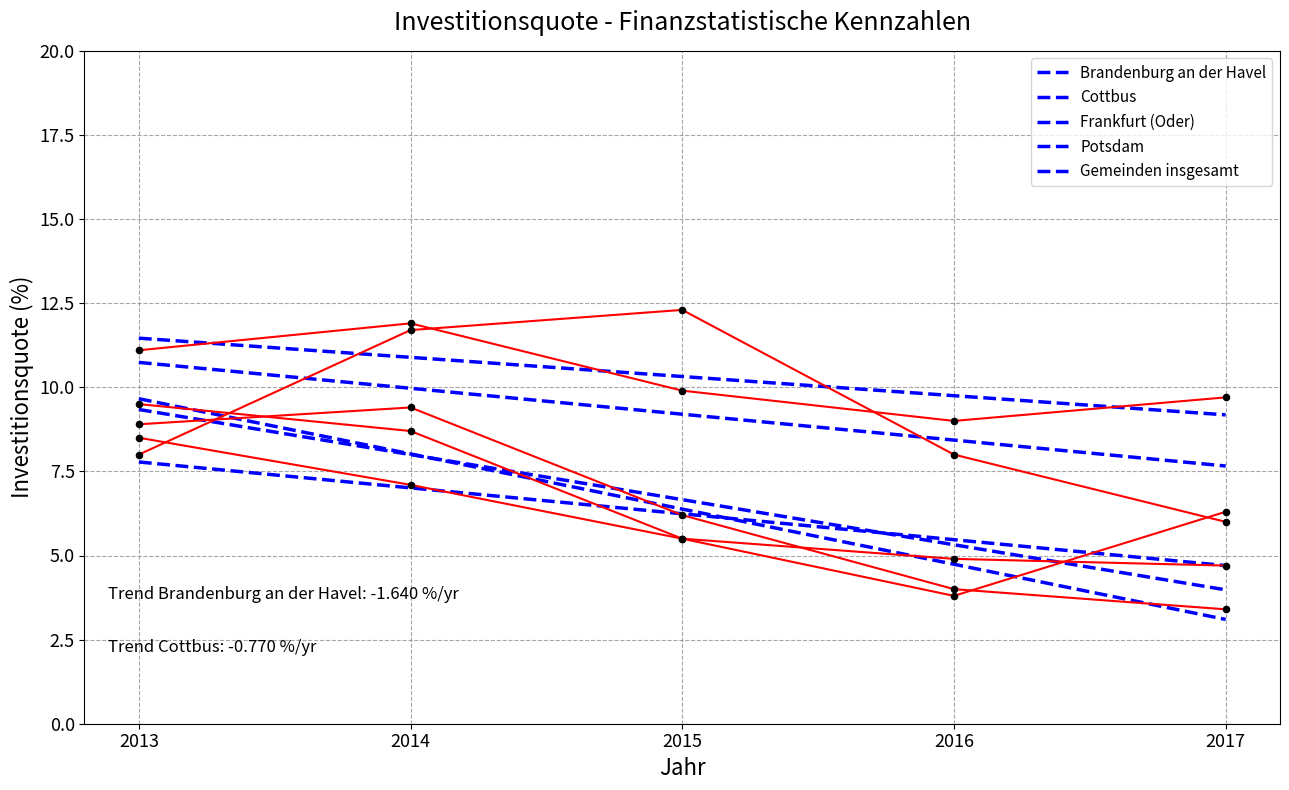

Which series has the largest total across all categories?

Gemeinden insgesamt